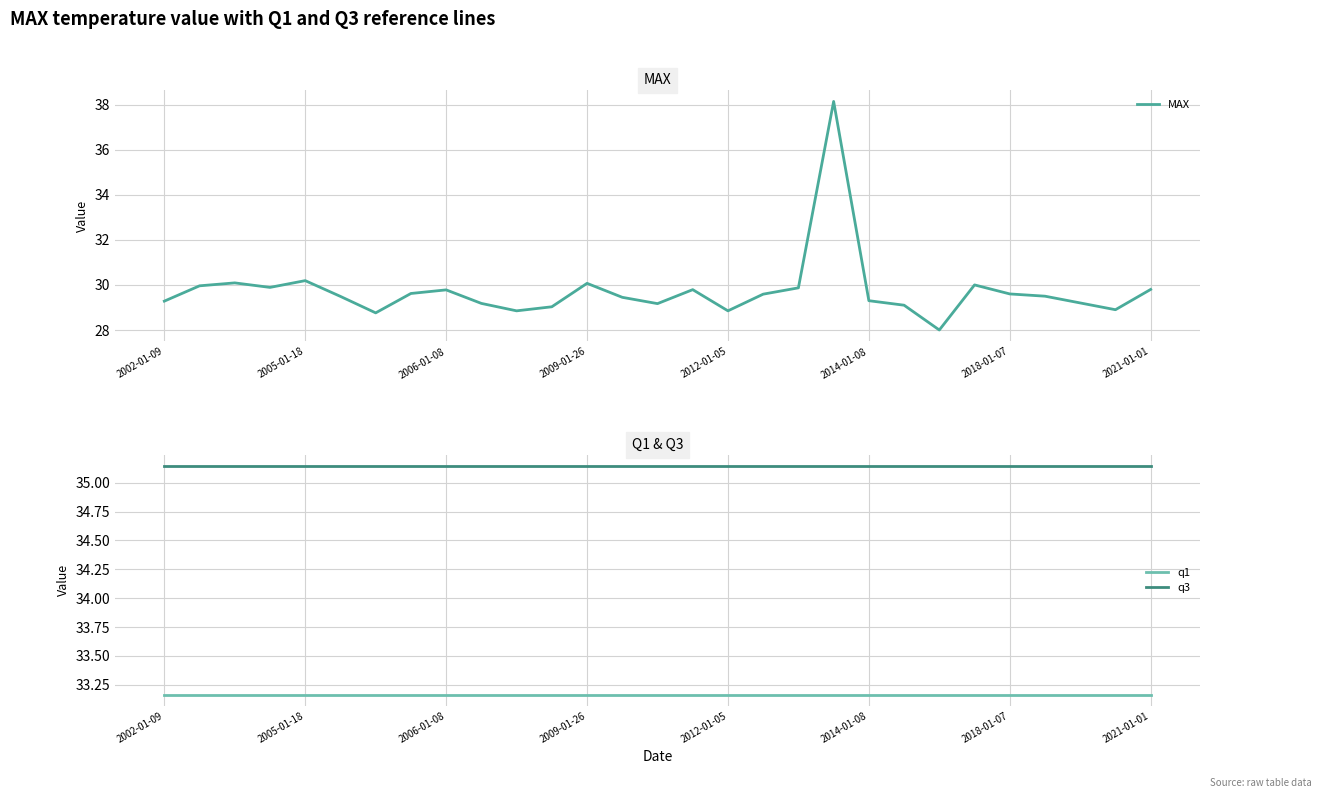

True or false: q3 and q1 intersect in this chart.

False